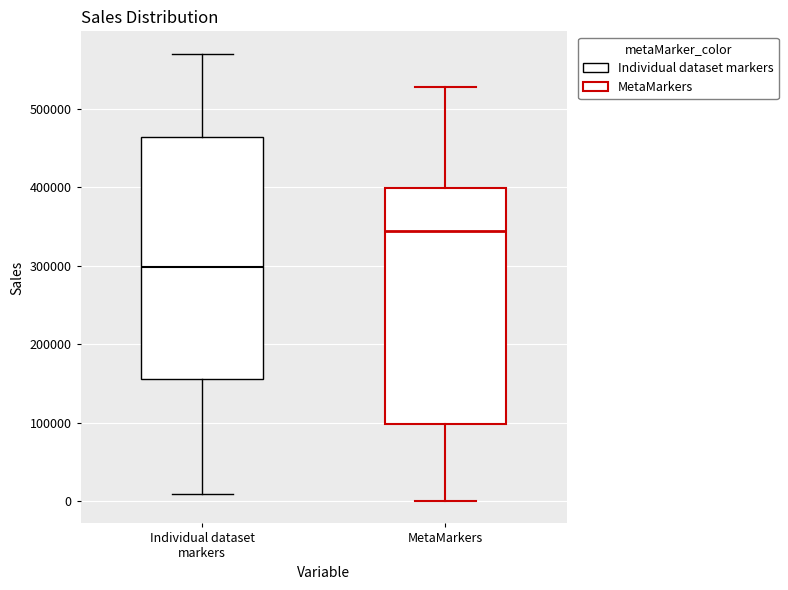

Reading left to right, transcribe this box plot: for each box, give where its median line is, the range the box spans, and where its two whiskers end, as read against the y-axis. The values are not printed on the chart, so give them approximately, as read against the axis.

Individual dataset markers: median 300000, box 160000 to 460000, whiskers 10000 to 570000
MetaMarkers: median 340000, box 100000 to 400000, whiskers 0 to 530000